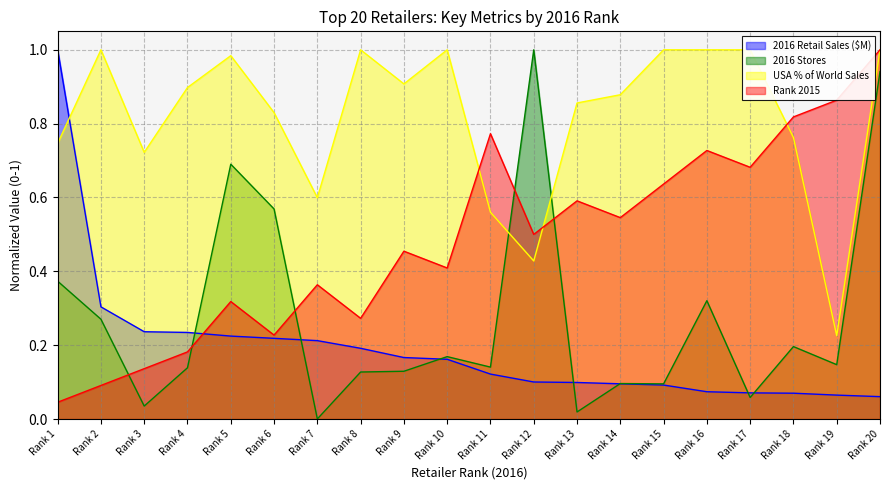

What are all the series names shown in the legend?

2016 Retail Sales ($M), 2016 Stores, USA % of World Sales, Rank 2015